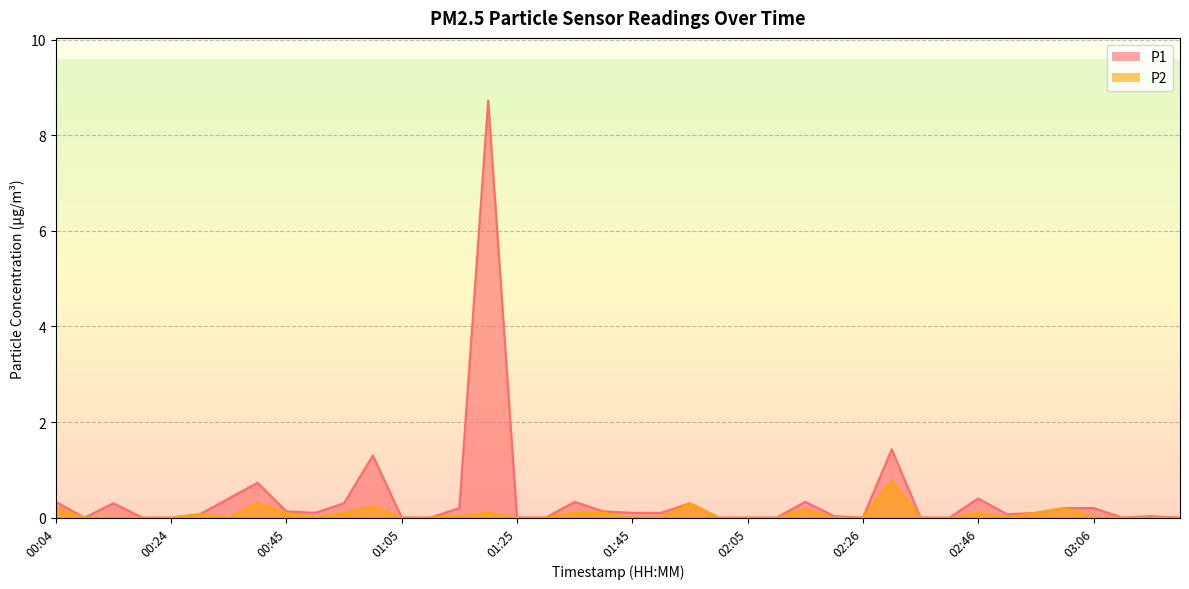

True or false: P1 has a value of -5.0 at 03:21.

False